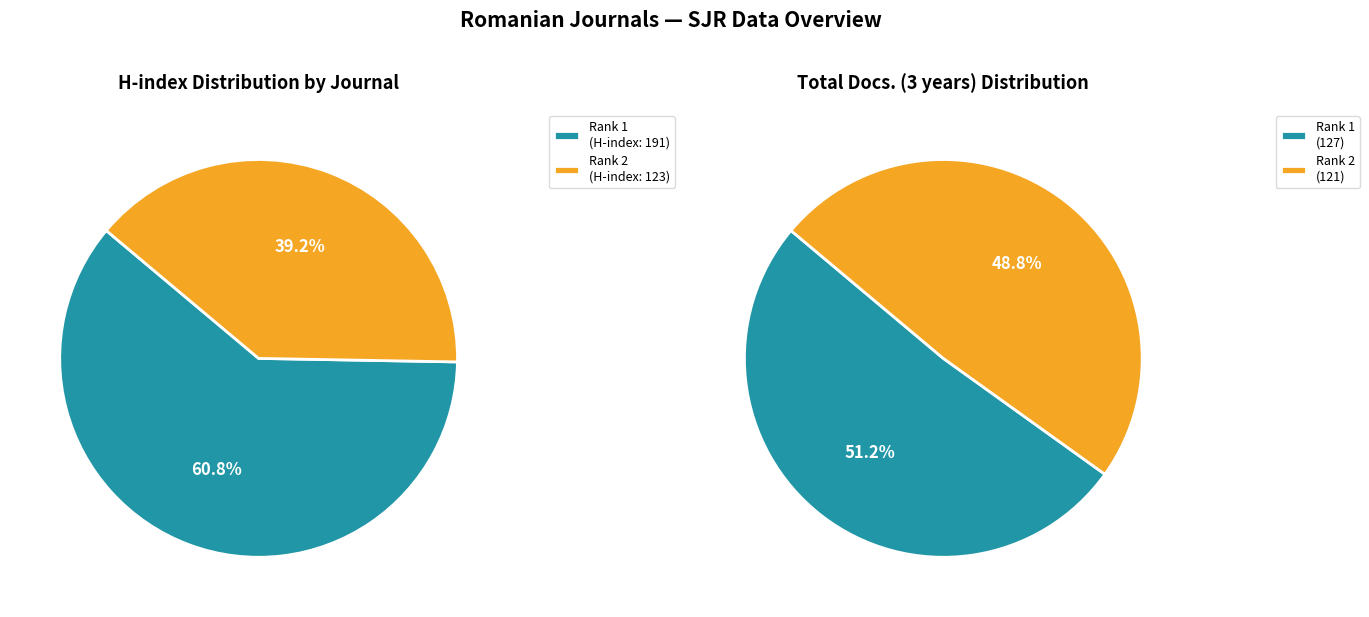

Count the number of slices in the pie.

2